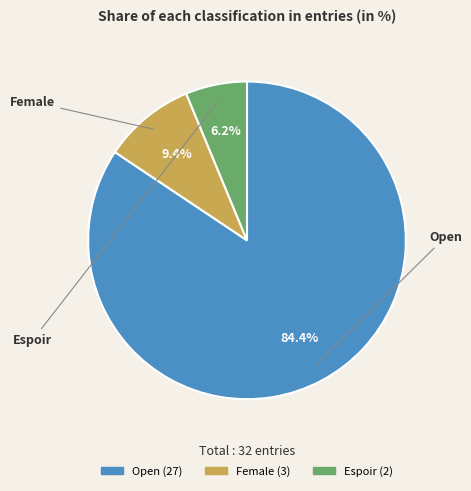

What percentage is the Open slice, to the nearest percent?

84%